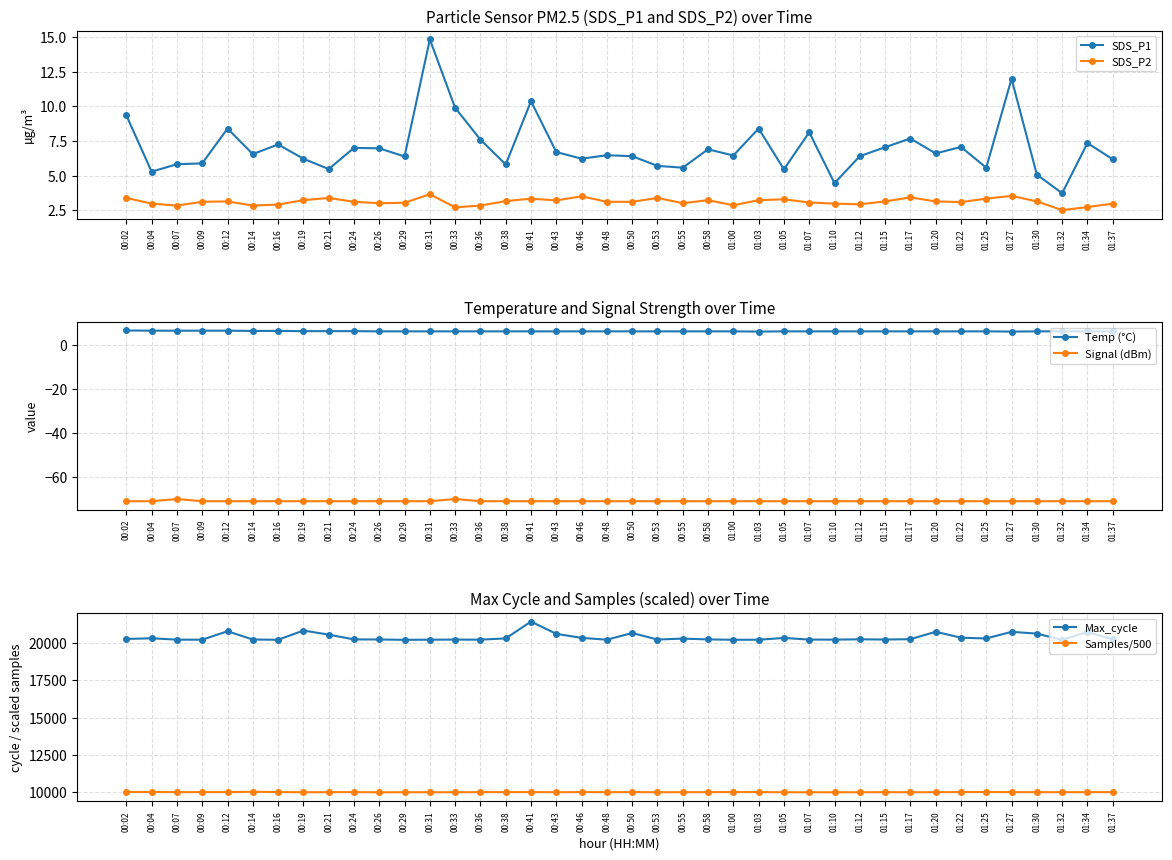

Which category has the lowest value in the Samples/500 series?

00:26